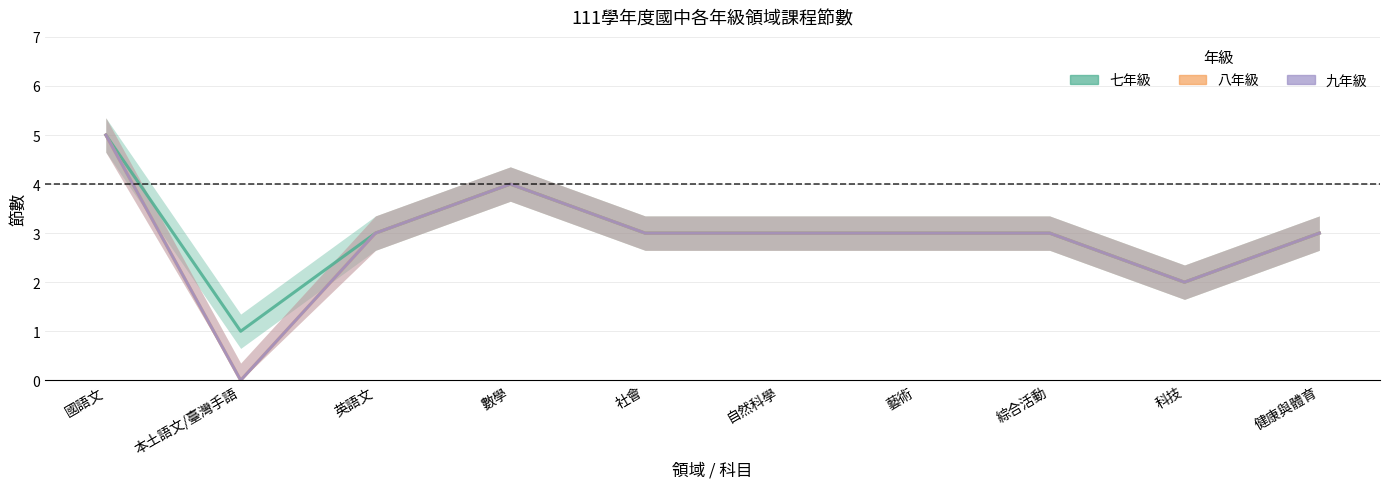

At which label is 八年級 closest to 2?

科技